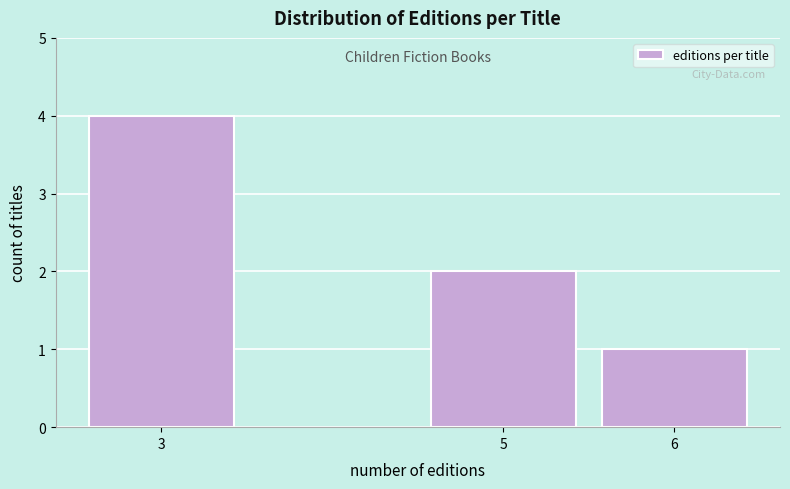

Reading left to right, transcribe all the data shown in this chart.

4	2	1